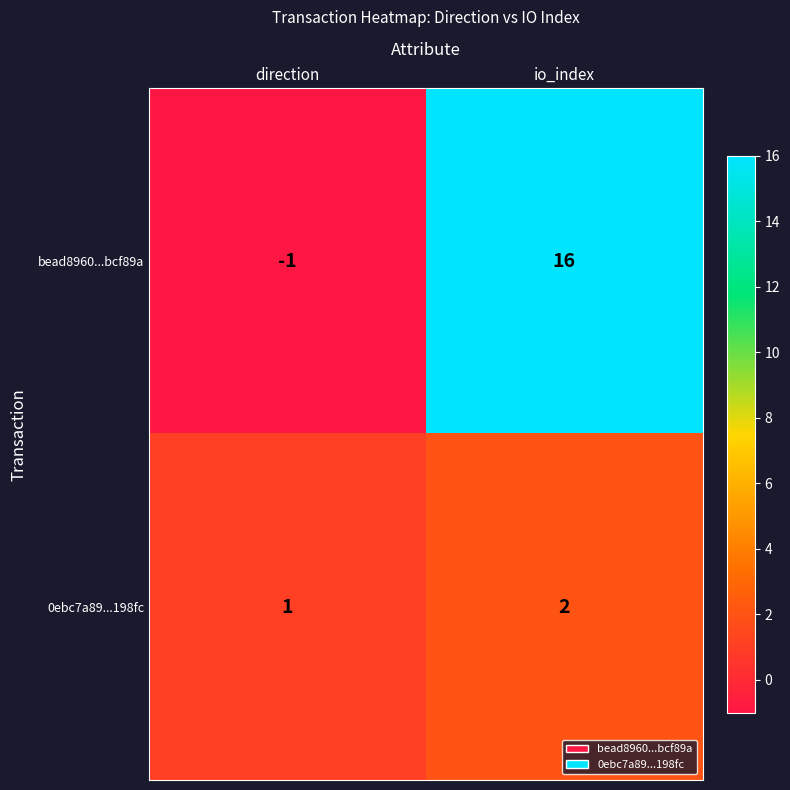

At which category is the sum across all series the highest?

io_index